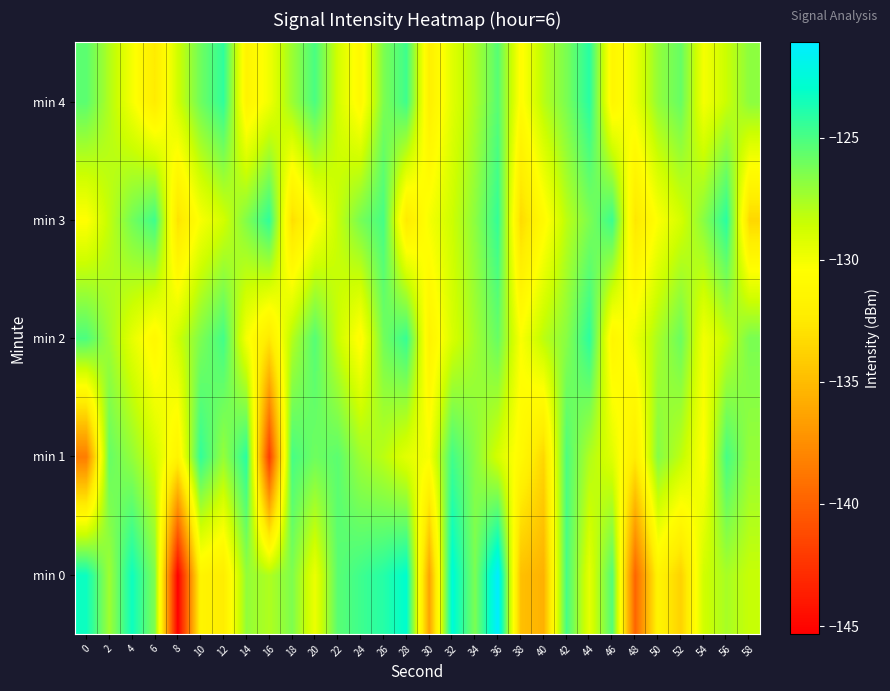

How many data points does each series have?

30